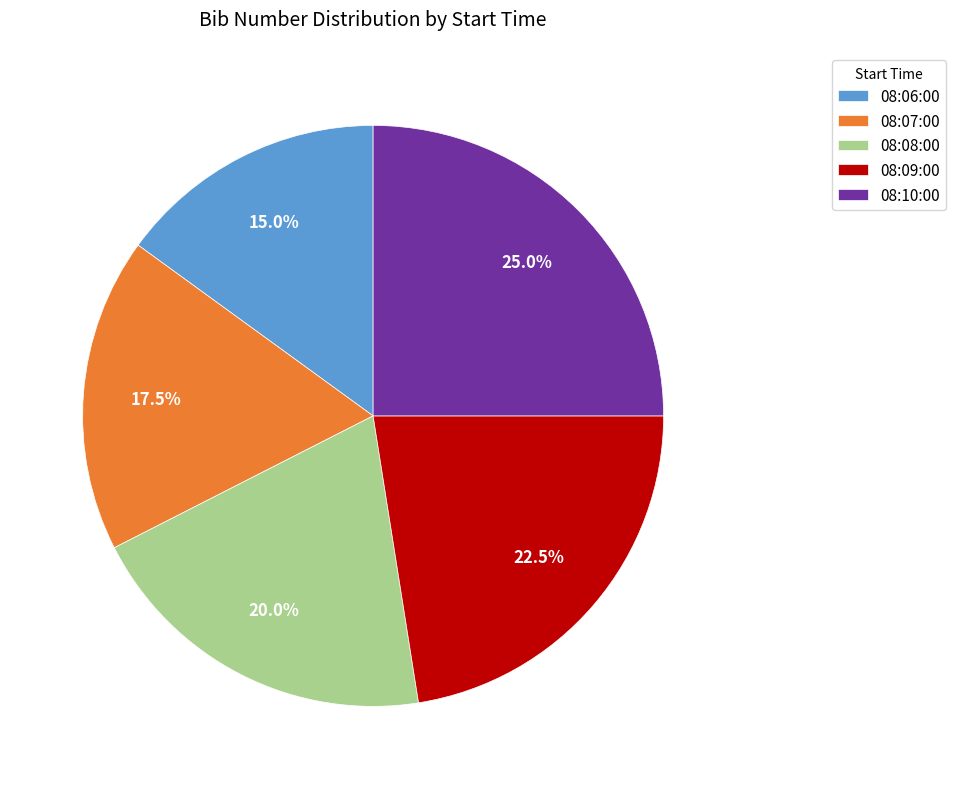

Does 08:10:00 represent more than half of the total?

No